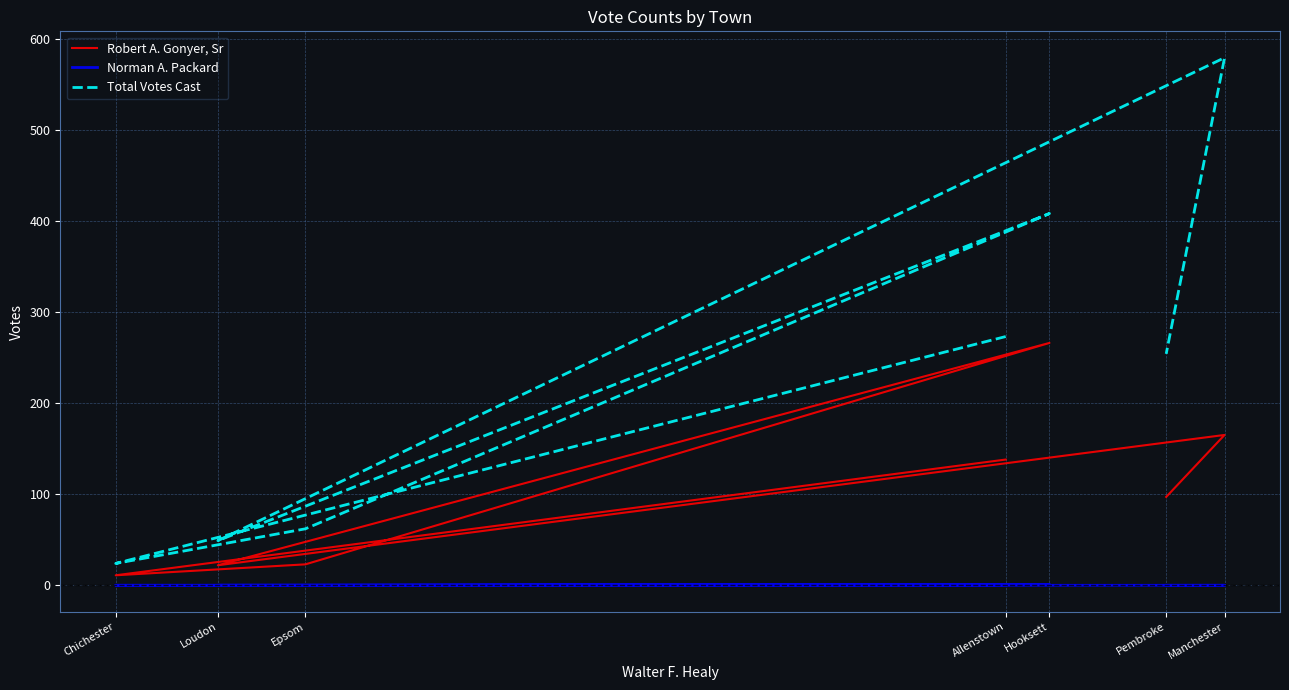

The Robert A. Gonyer, Sr series shows 138 at Allenstown. True or false?

True